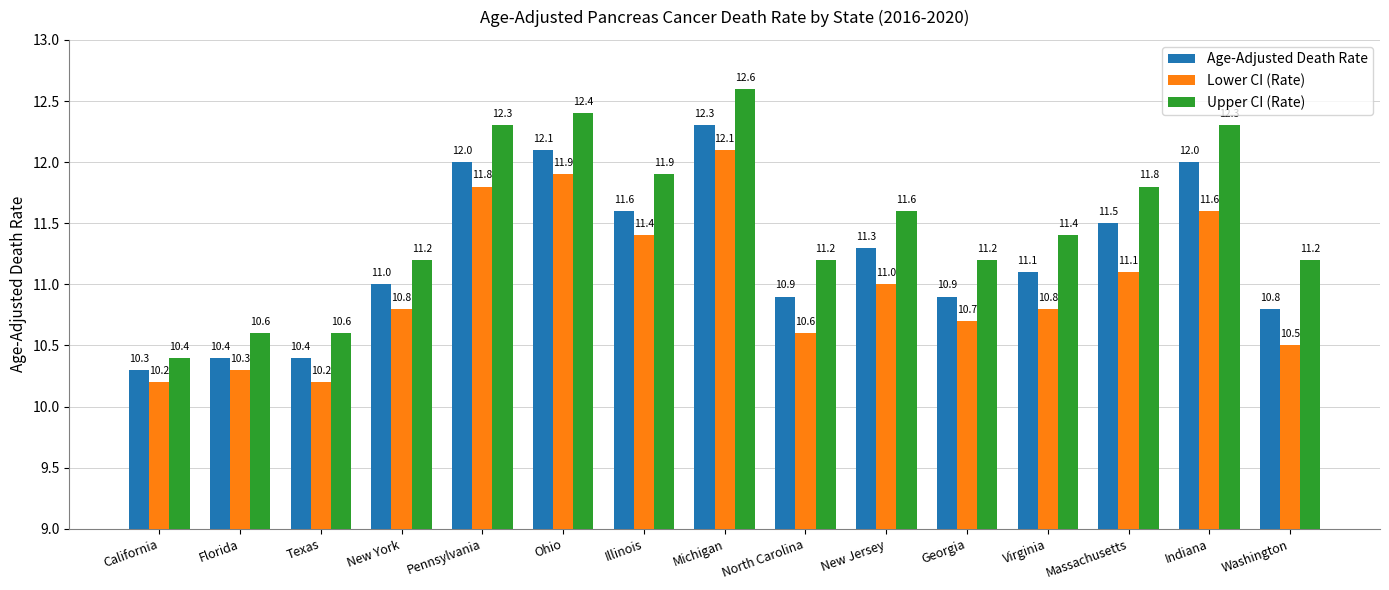

What is the spread (max minus min) of values at Pennsylvania?

0.5